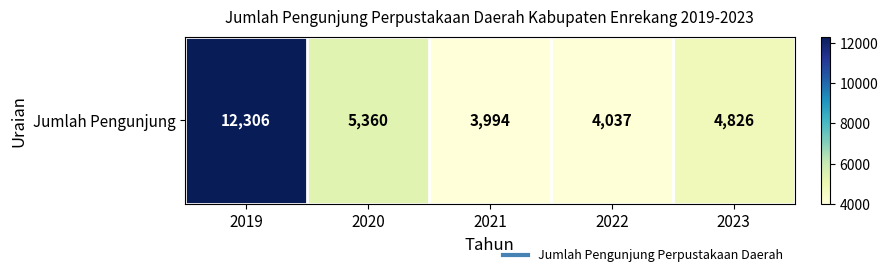

Is it true that the value at 2023 is 4826?

True